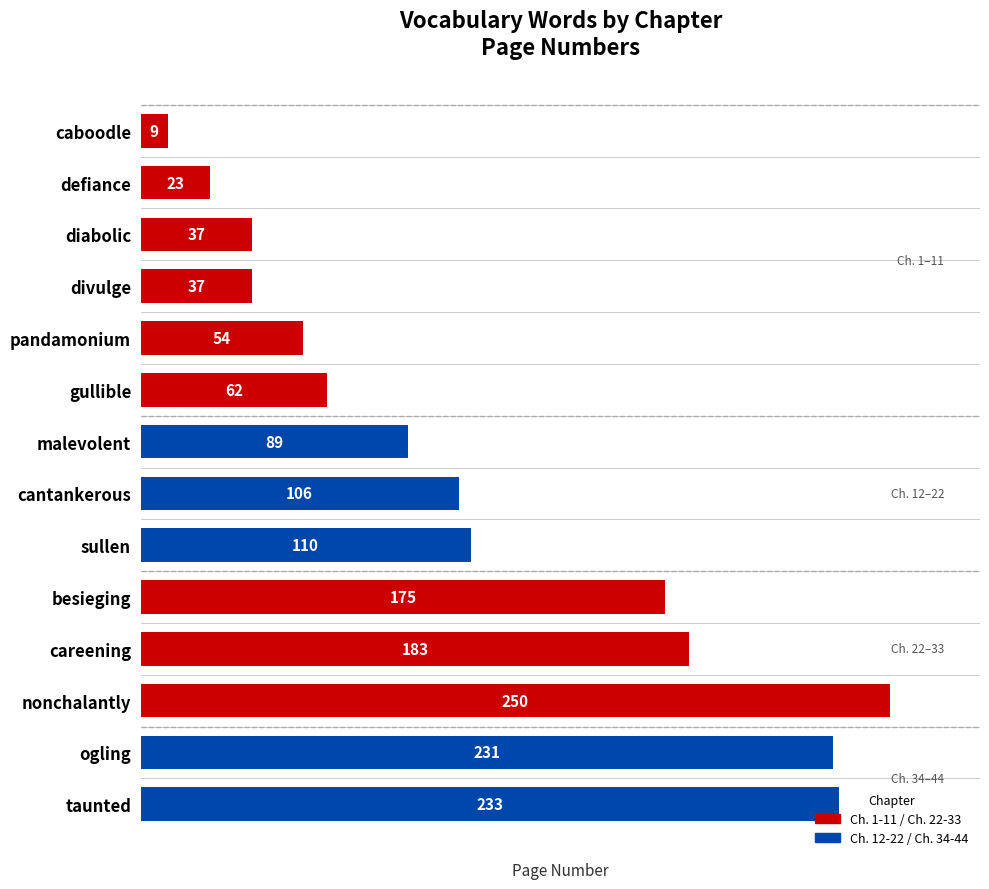

At which label is the value closest to 129?

sullen